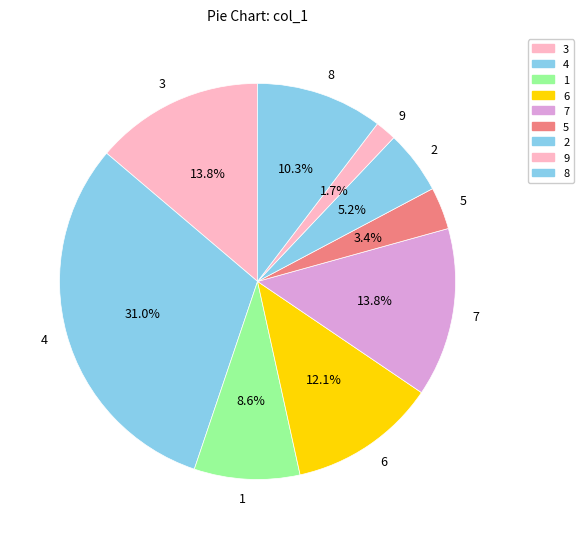

Between 4 and 9, which is larger?

4